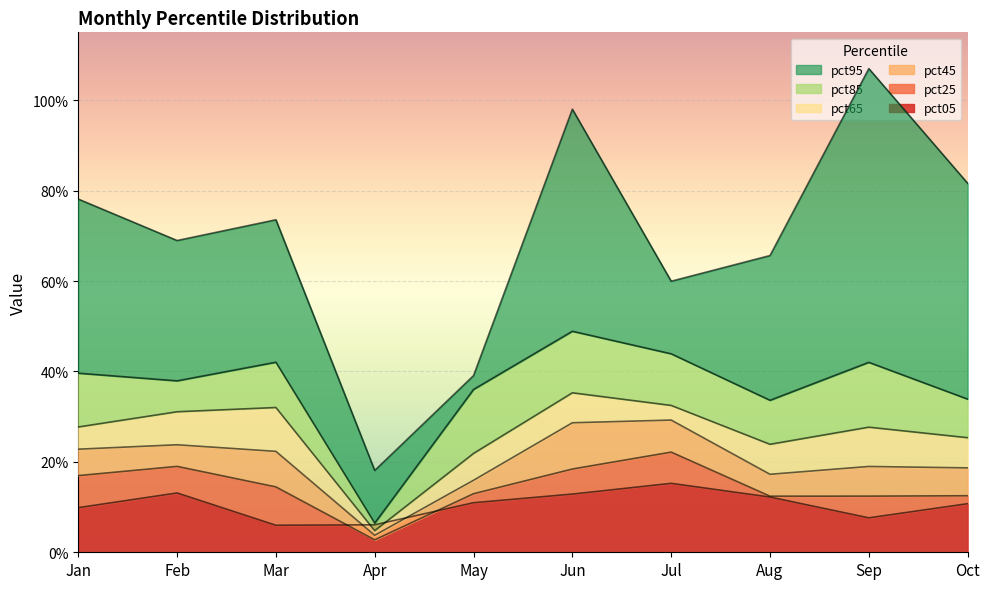

True or false: pct45 has a value of 0.3 at Jun.

True